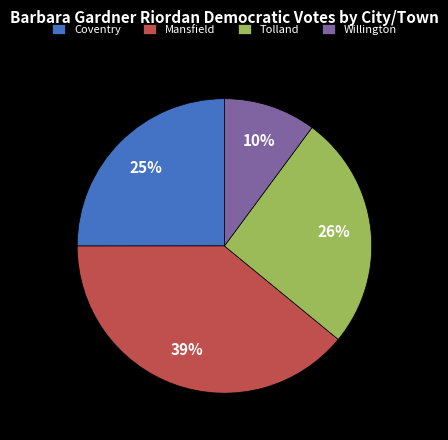

True or false: Coventry accounts for 25% of the total.

True